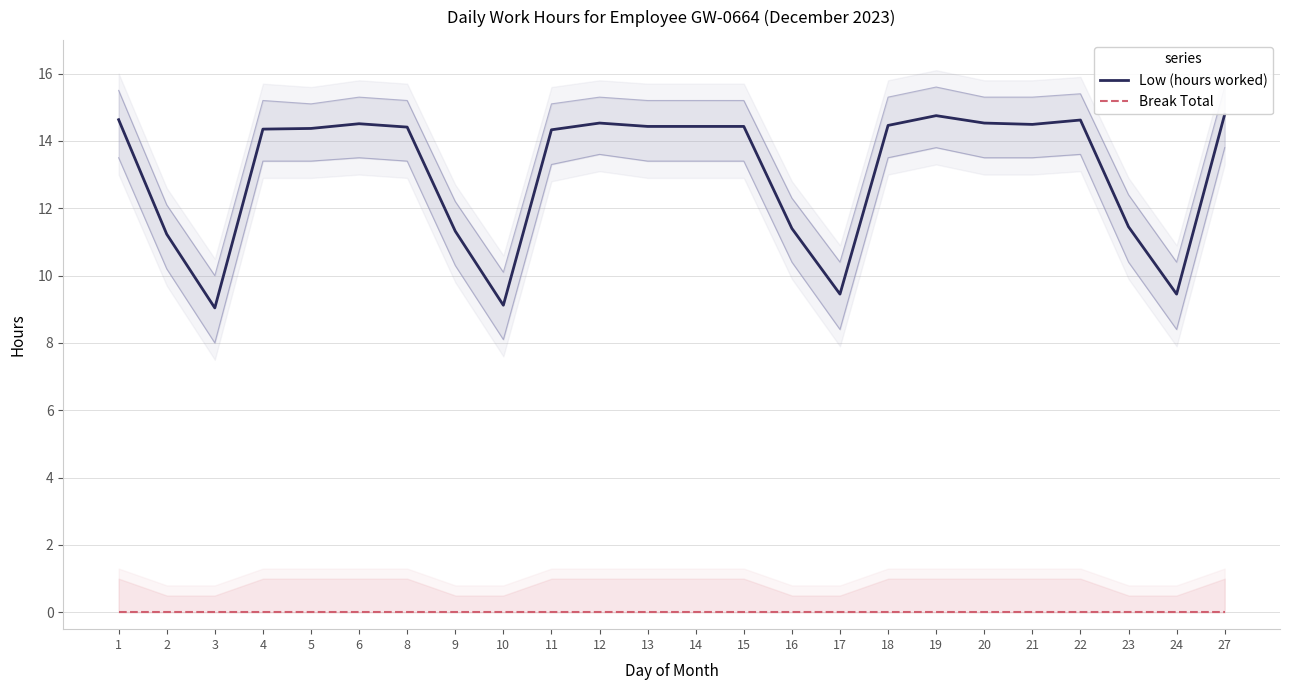

Which series has the widest spread of values?

Low (hours worked)